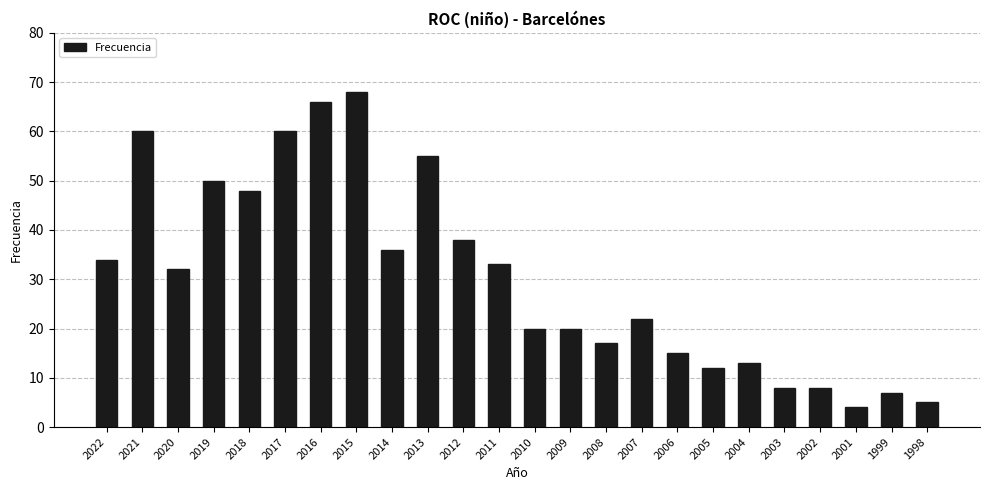

Which label corresponds to the largest value in the chart?

2015